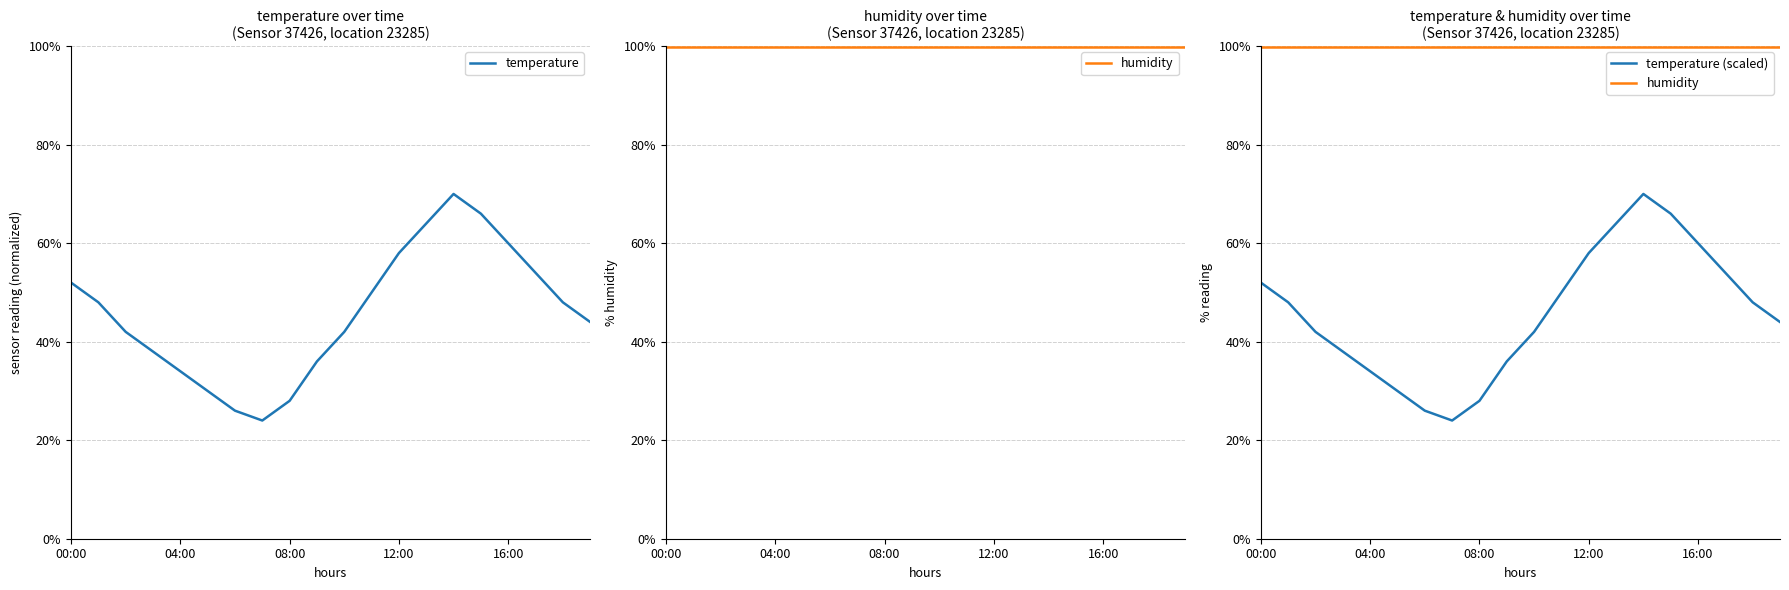

What is the label of the 1st point from the right?

19